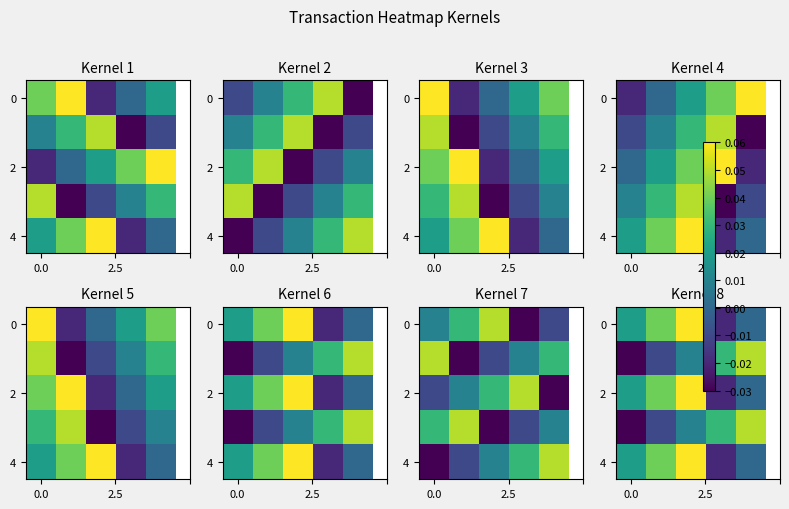

How many categories are shown in the chart?

5